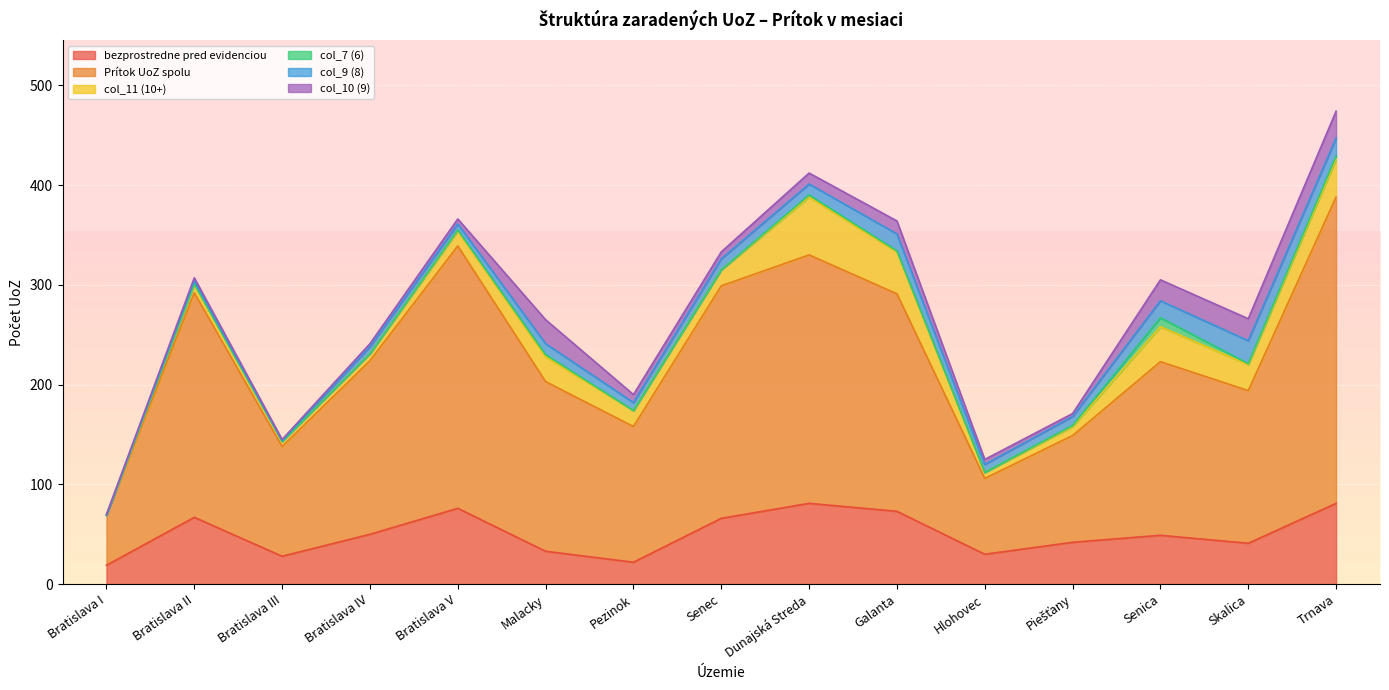

Rank the series by their maximum value, from highest to lowest.

Prítok UoZ spolu, bezprostredne pred evidenciou, col_11 (10+), col_10 (9), col_9 (8), col_7 (6)